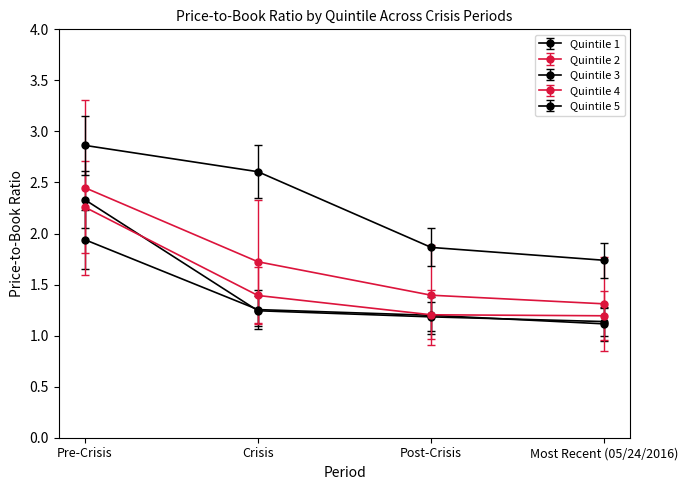

How many data points does each series have?

4